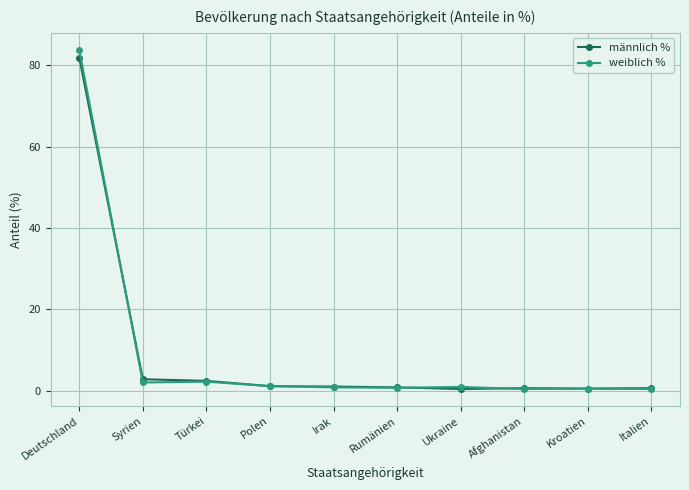

Rank the series by their maximum value, from lowest to highest.

männlich %, weiblich %